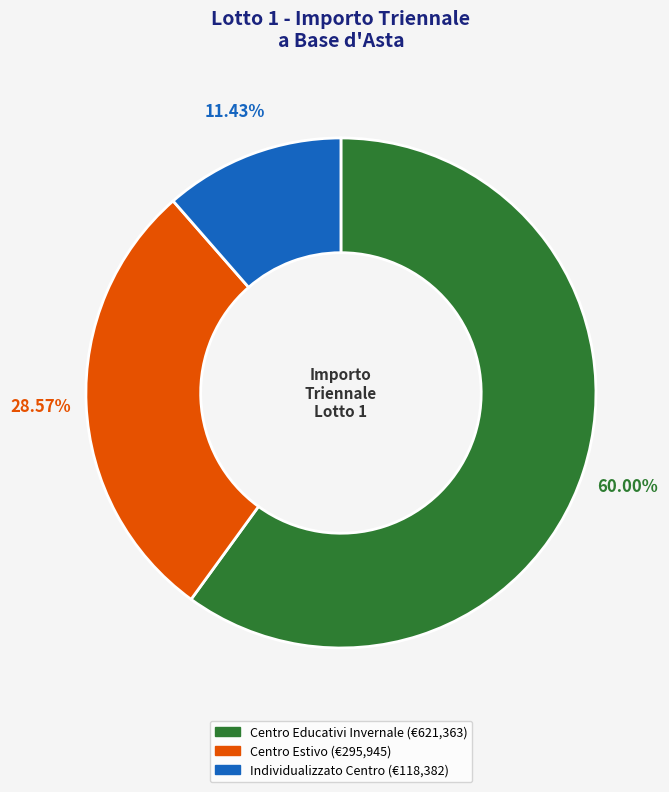

To the nearest percent, what is the average slice percentage?

33%